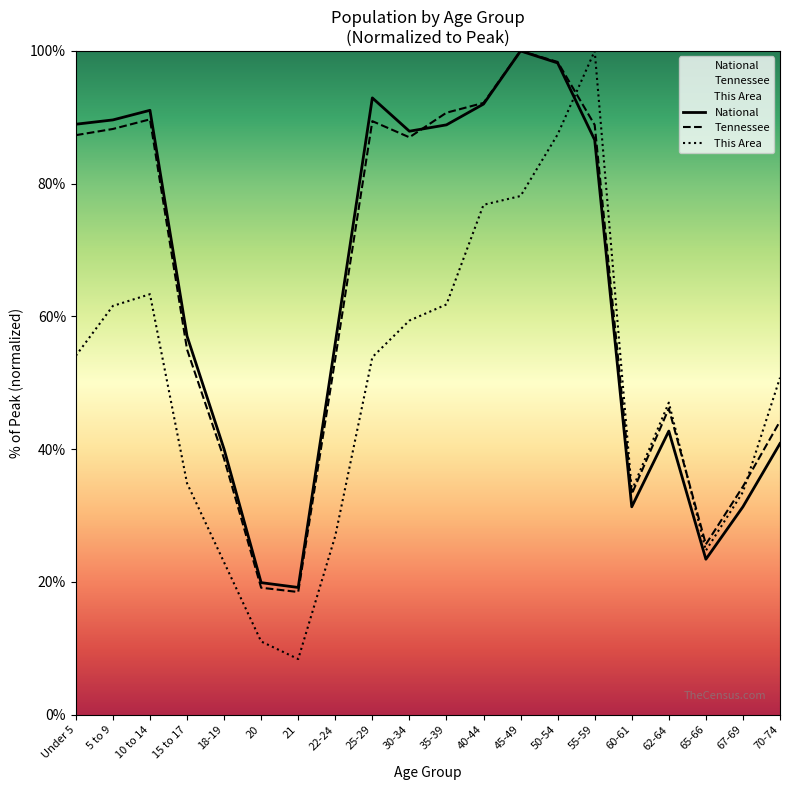

True or false: Tennessee has a value of 90.7 at 35-39.

True